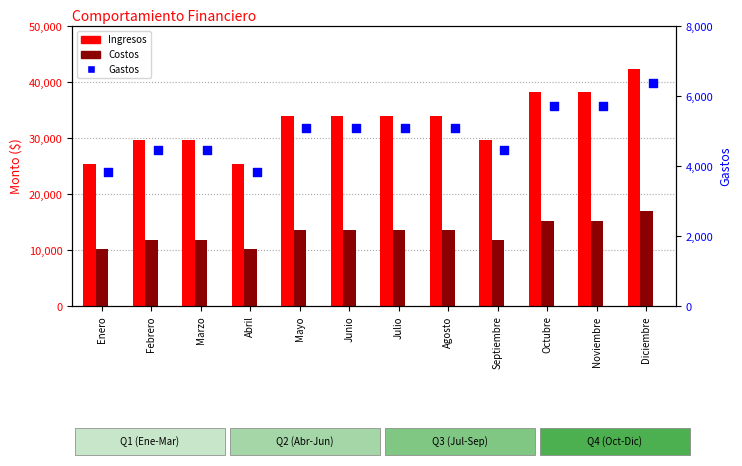

At how many categories does at least one series exceed 34151?

3